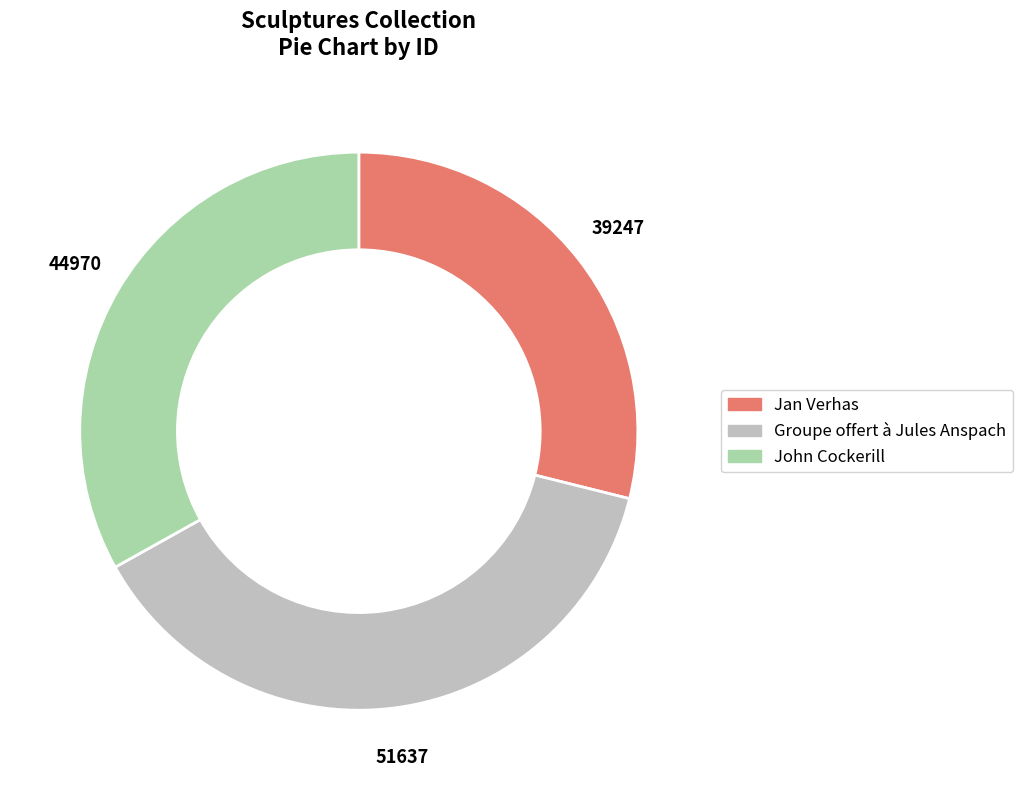

Is John Cockerill the majority of the pie?

No